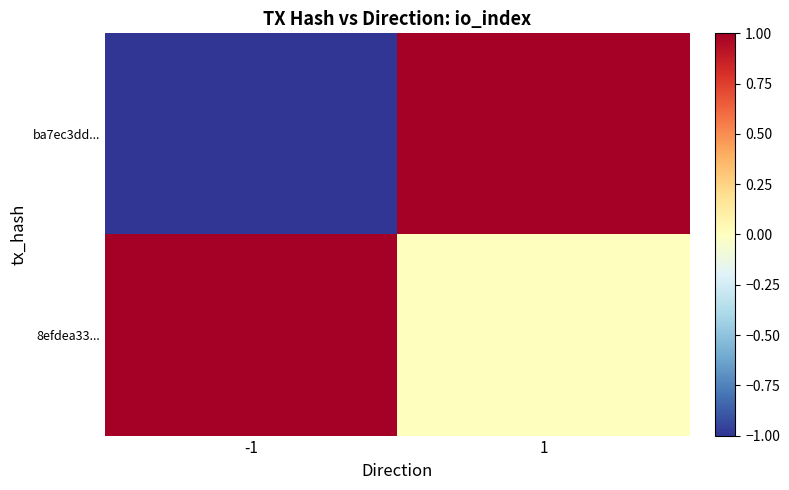

Which label corresponds to the largest value in the chart?

1